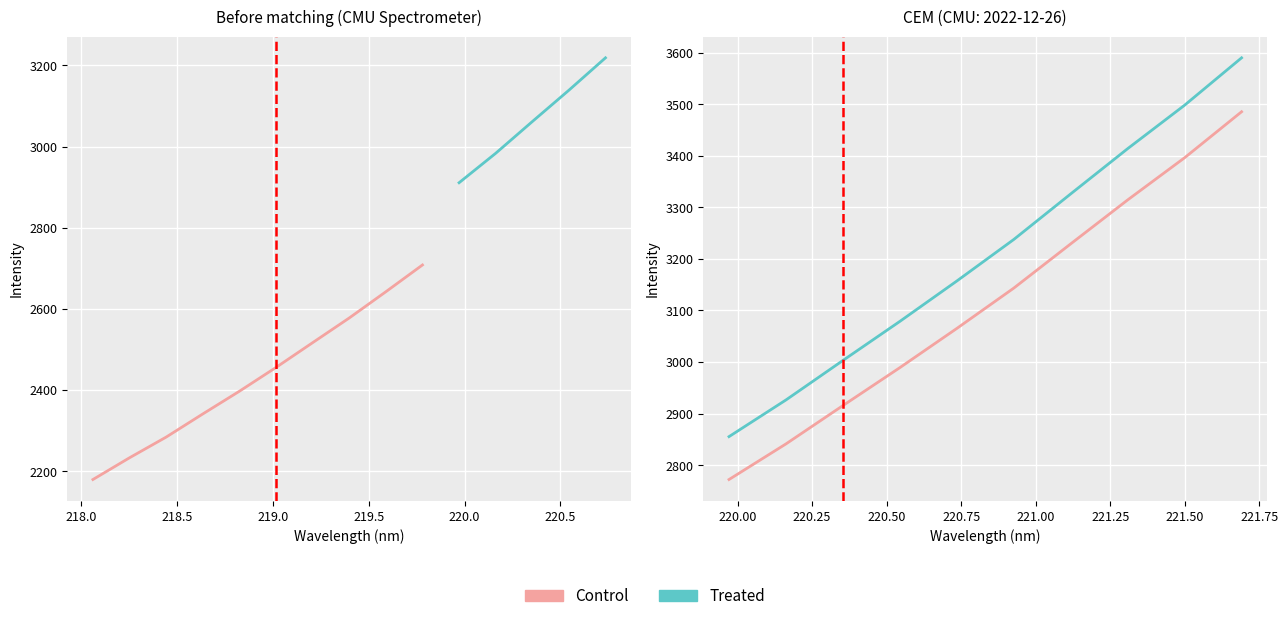

List the series in order of their peak value, highest first.

Treated, Control